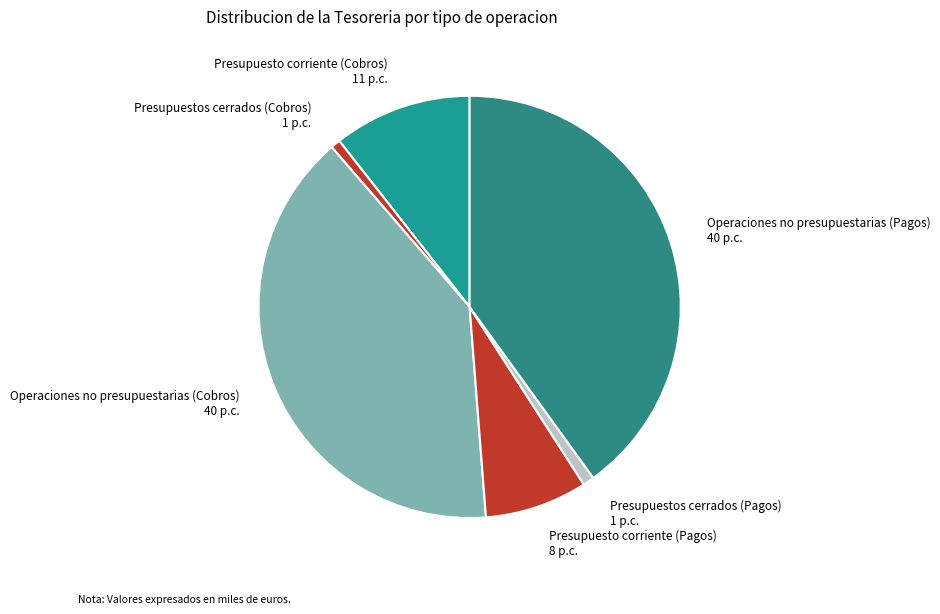

Is the sum of Operaciones no presupuestarias (Pagos) and Presupuestos cerrados (Cobros) greater than half?

No